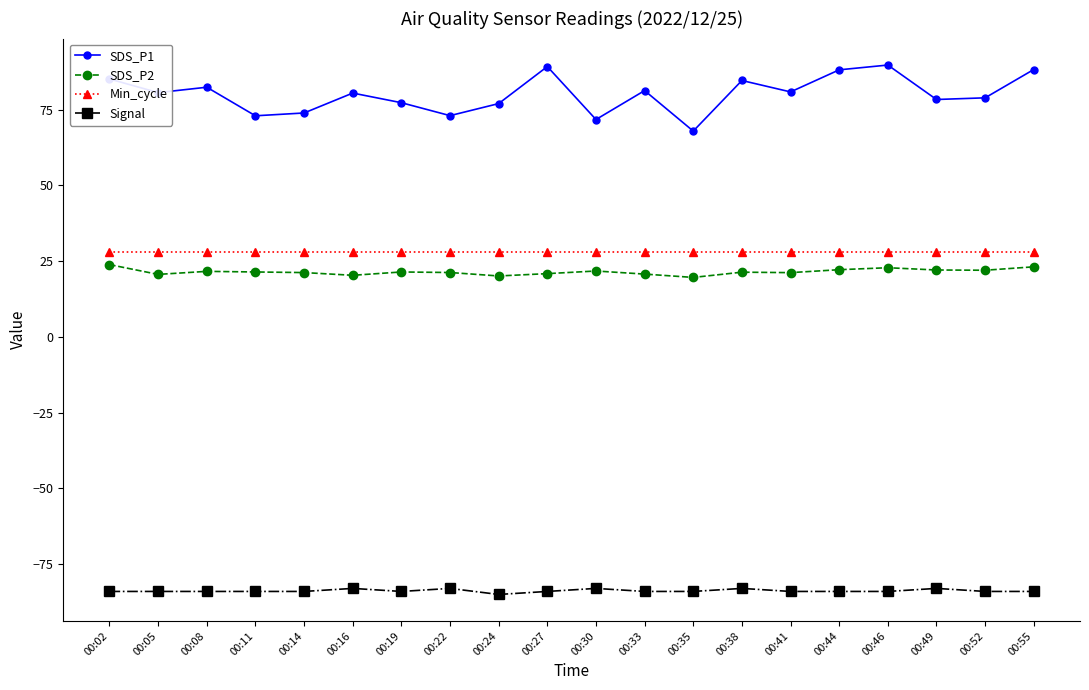

Rank the series by their maximum value, from lowest to highest.

Signal, SDS_P2, Min_cycle, SDS_P1